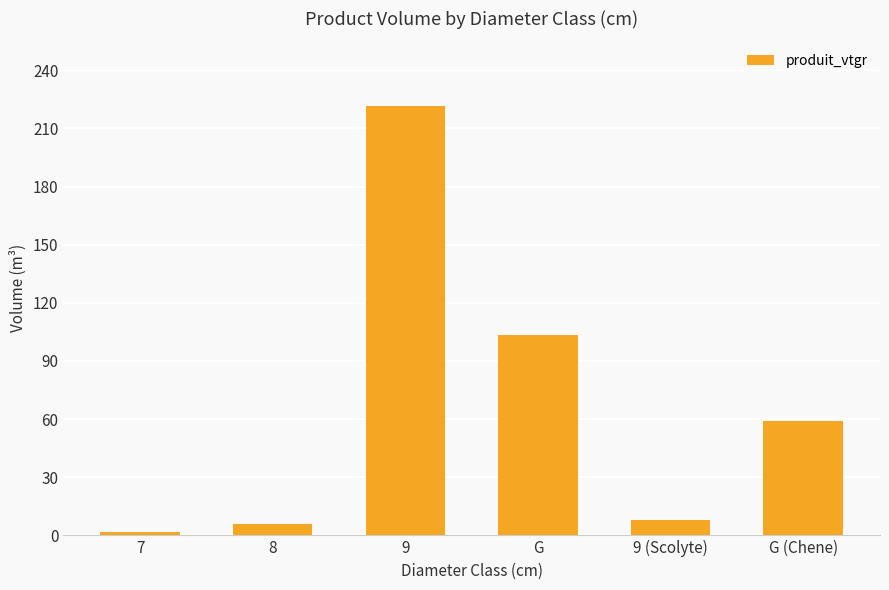

Which category has the highest value across all series?

9